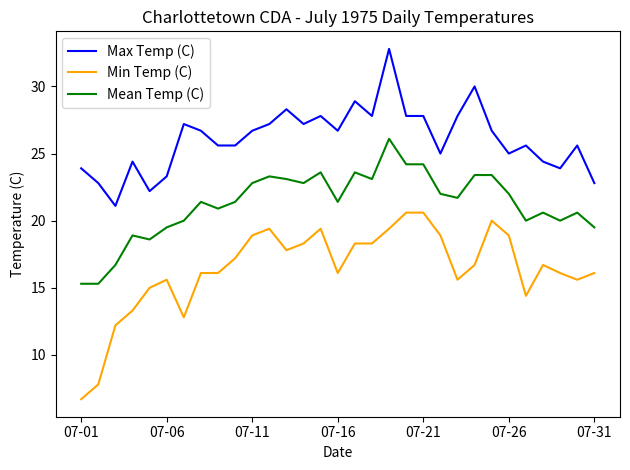

What is the difference between the maximum and minimum values in the Max Temp (C) series?

11.7